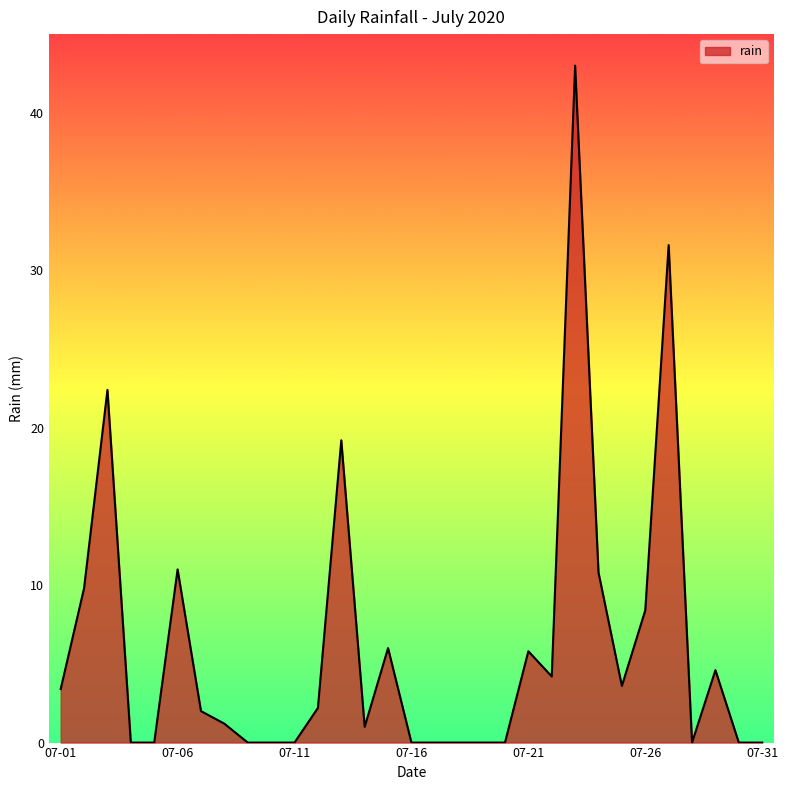

What is the difference between the maximum and minimum values?

43.0